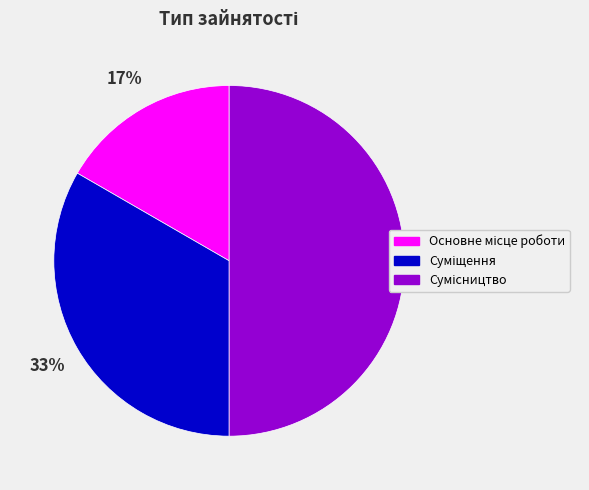

To the nearest percent, what is the difference between the largest and smallest slice percentages?

33%